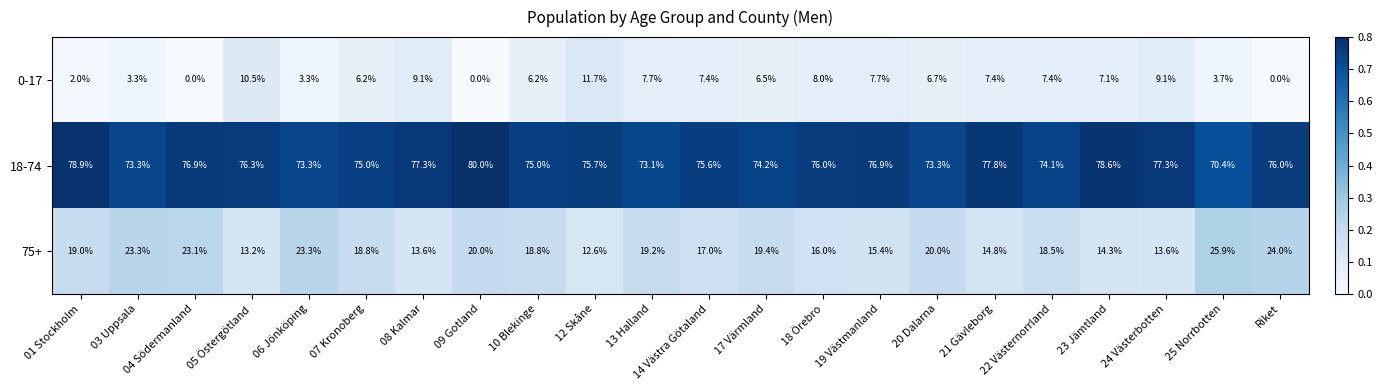

At which label is 75+ closest to 19?

01 Stockholm